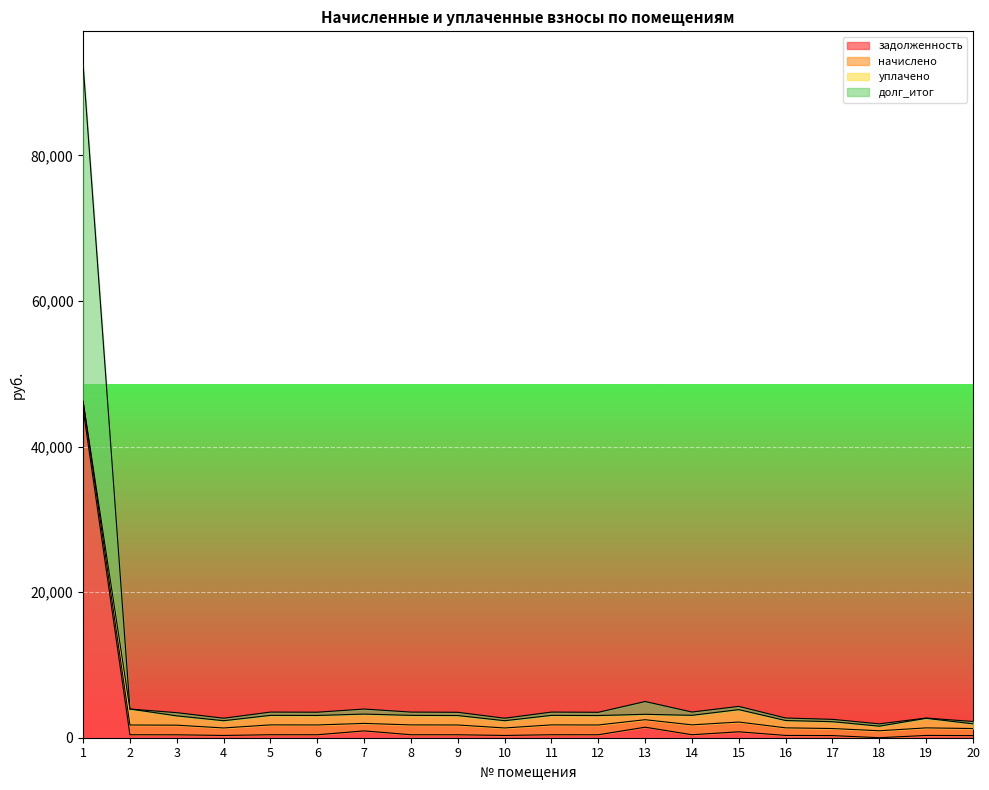

The value of задолженность at 1 is 18200.5. True or false?

False